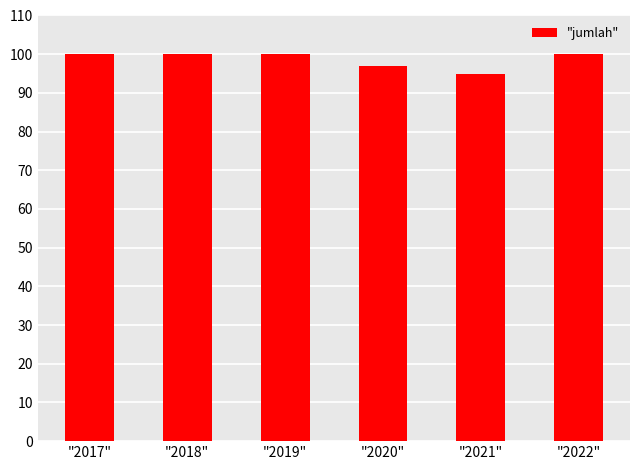

The value at "2018" is 157. True or false?

False